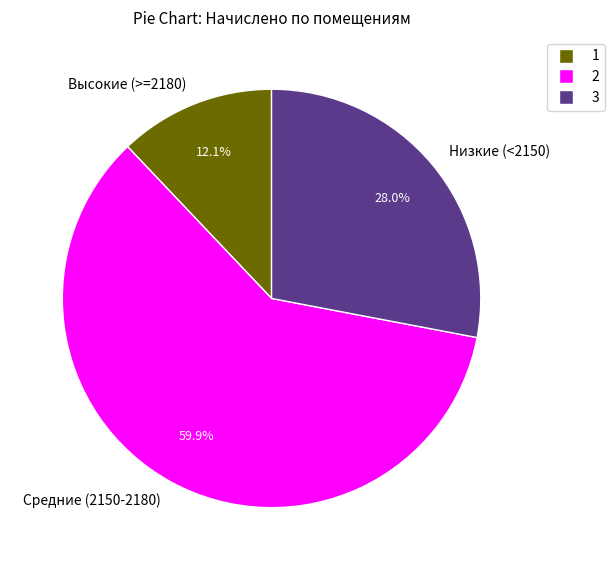

Between Средние (2150-2180) and Высокие (>=2180), which is larger?

Средние (2150-2180)